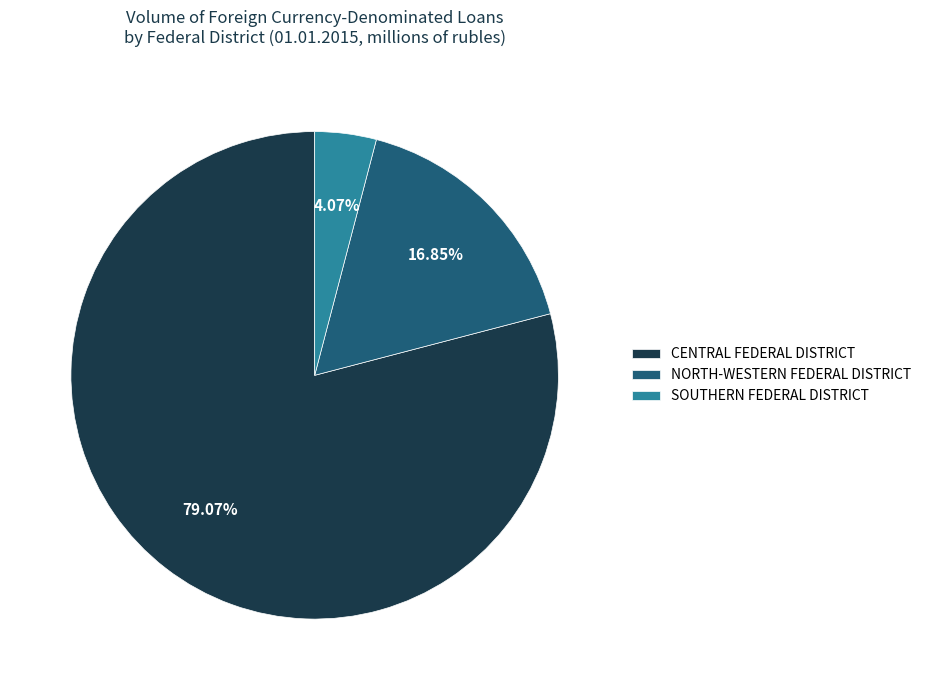

What is the ratio of the value at NORTH-WESTERN FEDERAL DISTRICT to the value at SOUTHERN FEDERAL DISTRICT?

4.1